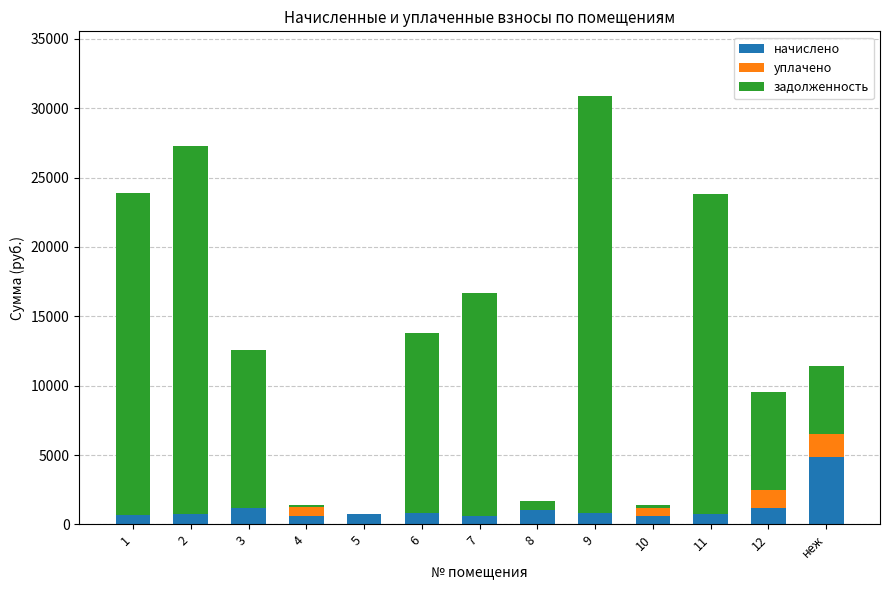

At which label does начислено reach its peak?

неж